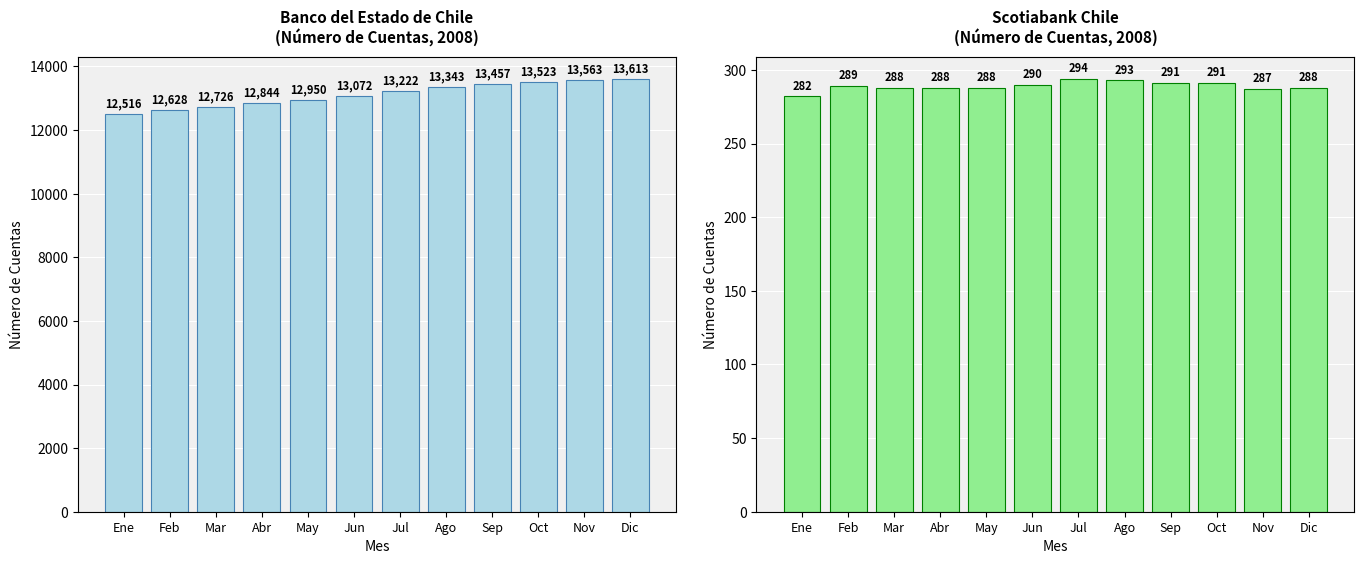

What are all the series names shown in the legend?

Banco del Estado de Chile, Scotiabank Chile